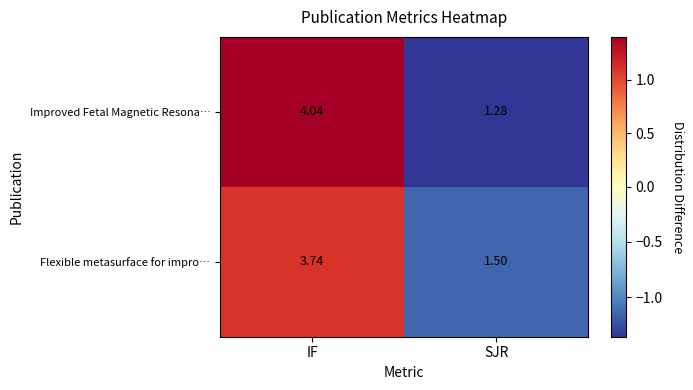

List the series in order of their peak value, highest first.

Improved Fetal Magnetic Resona…, Flexible metasurface for impro…